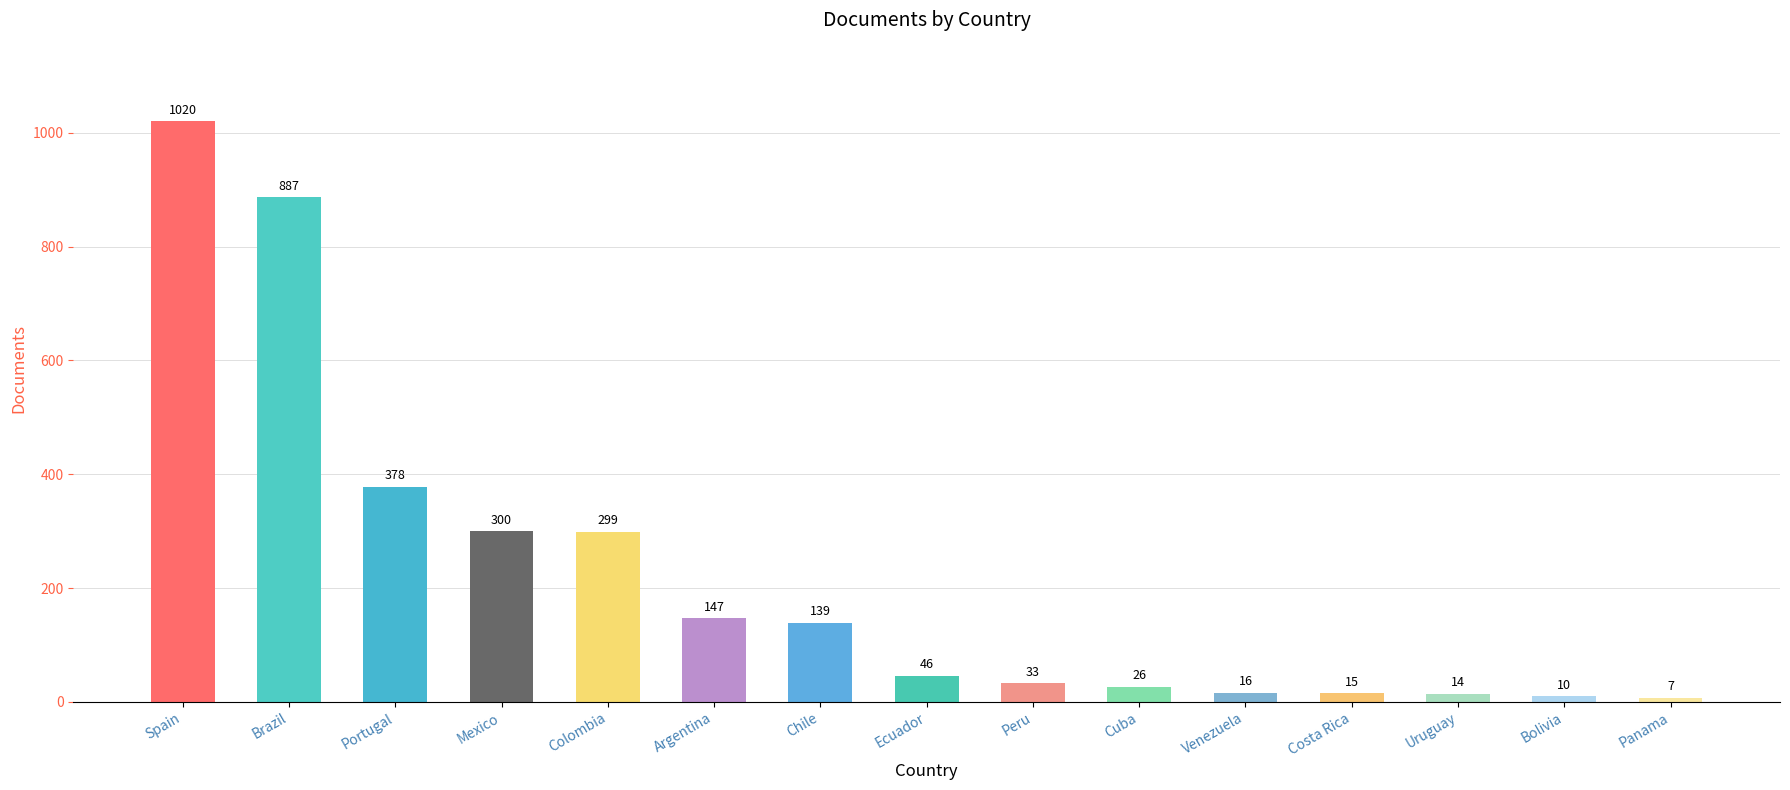

Between Ecuador and Costa Rica, which is larger?

Ecuador